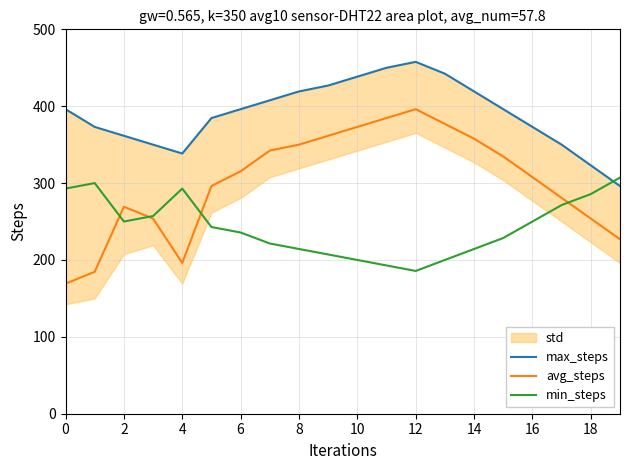

The value of avg_steps at 16 is 124.8. True or false?

False